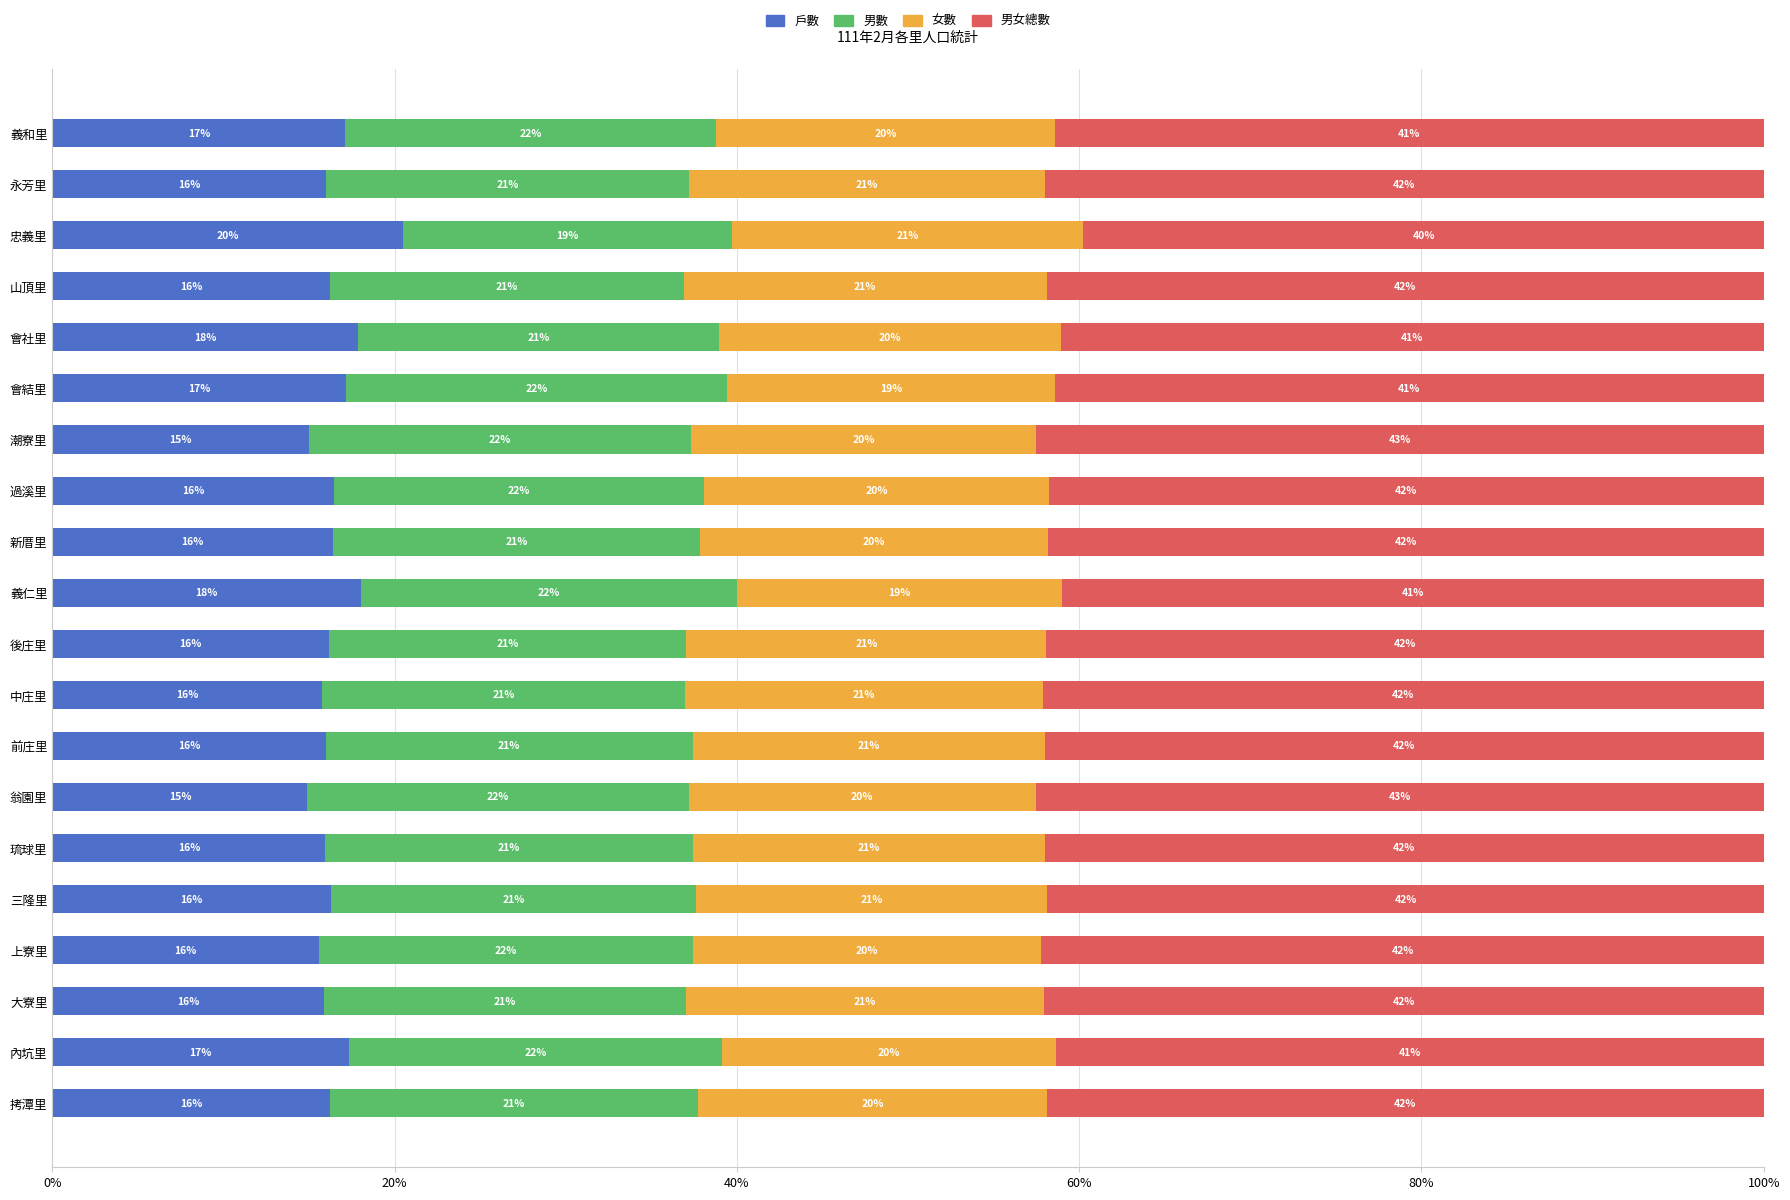

The 戶數 series shows 27.1 at 中庄里. True or false?

False